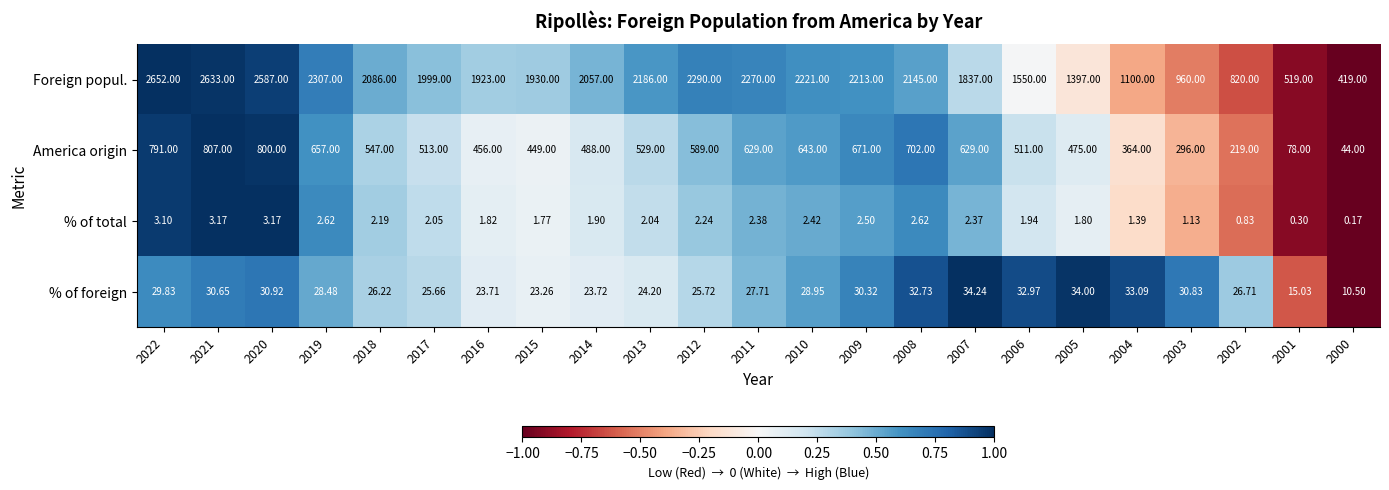

Rank the series at 2008 from lowest to highest value.

% of total, % of foreign, America origin, Foreign popul.